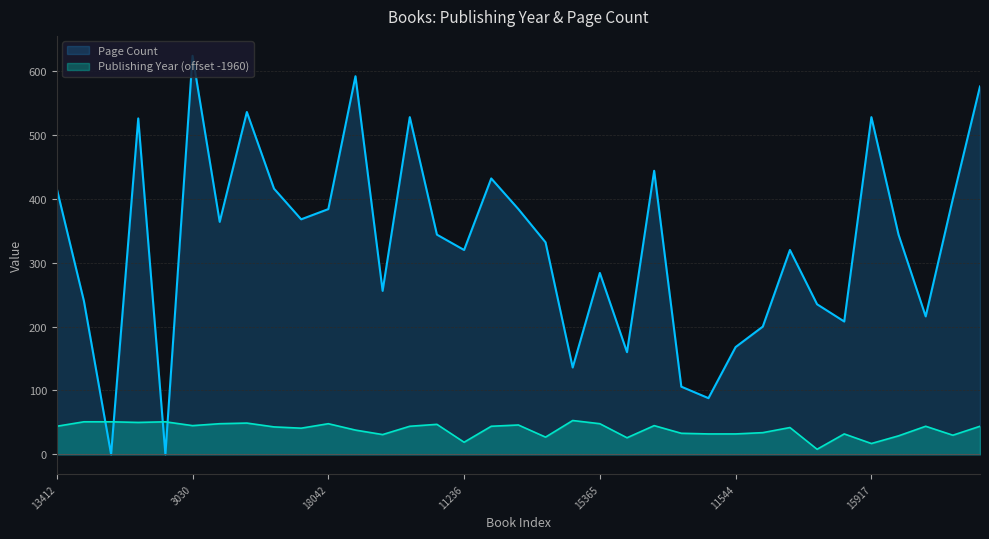

The value of Publishing Year at 15917 is 17. True or false?

True